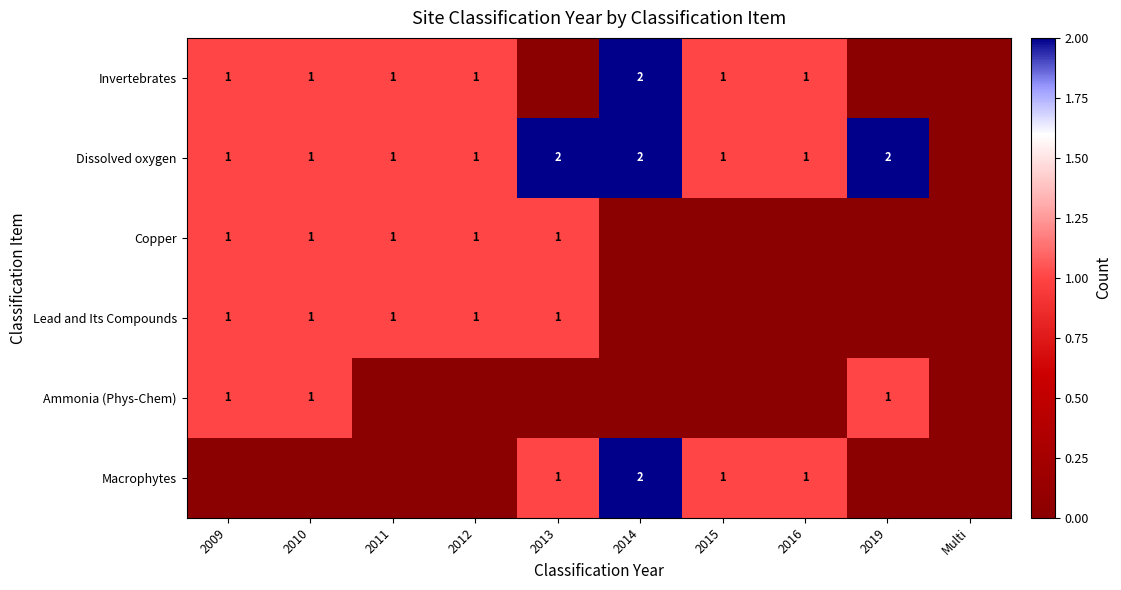

How many data points in Dissolved oxygen are above 1?

3